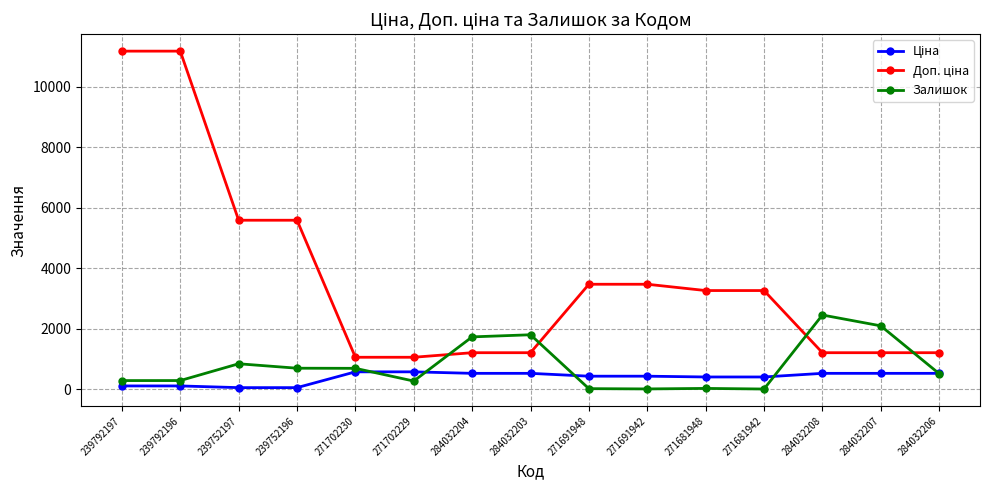

How many distinct data groups are displayed?

3